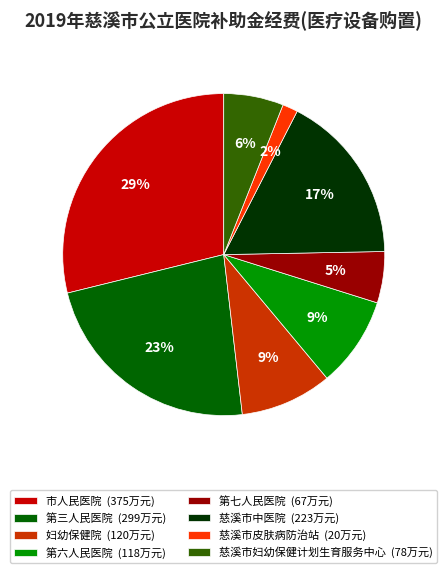

To the nearest percent, what portion does 第六人民医院 represent?

9%